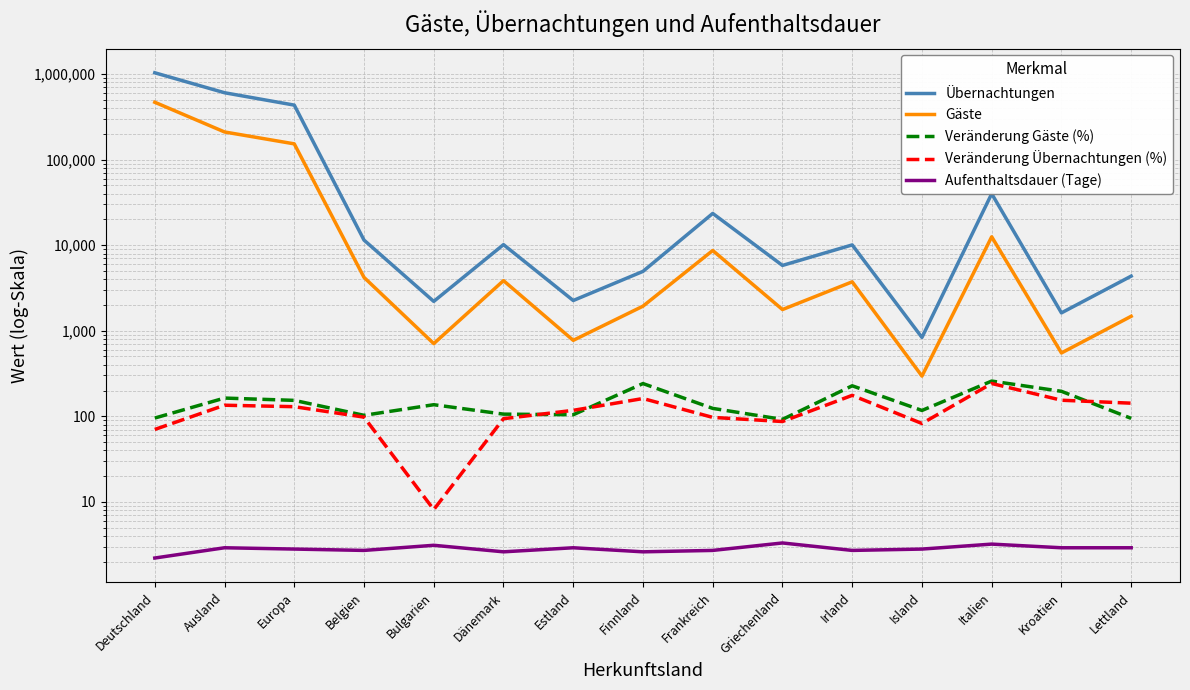

What is the value of the Aufenthaltsdauer (Tage) point at the 9th from the left?

2.7